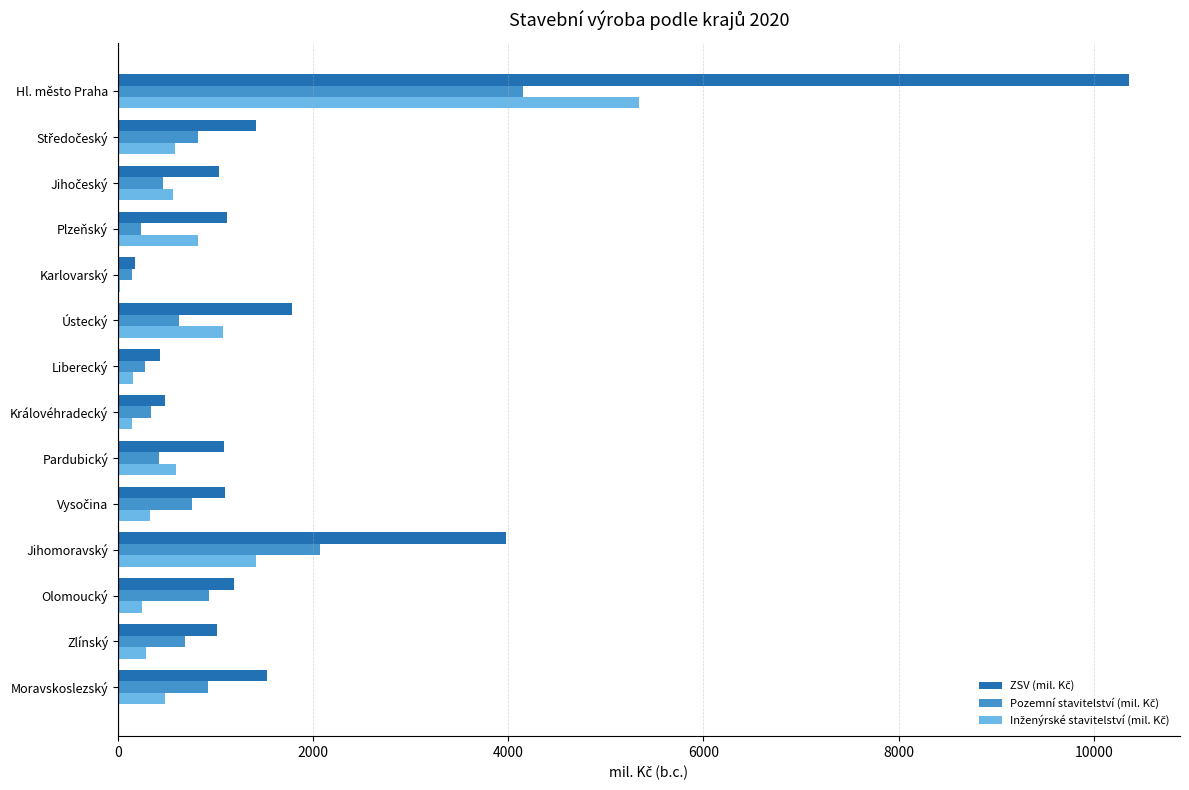

What is the total value across all series at Olomoucký?

2372